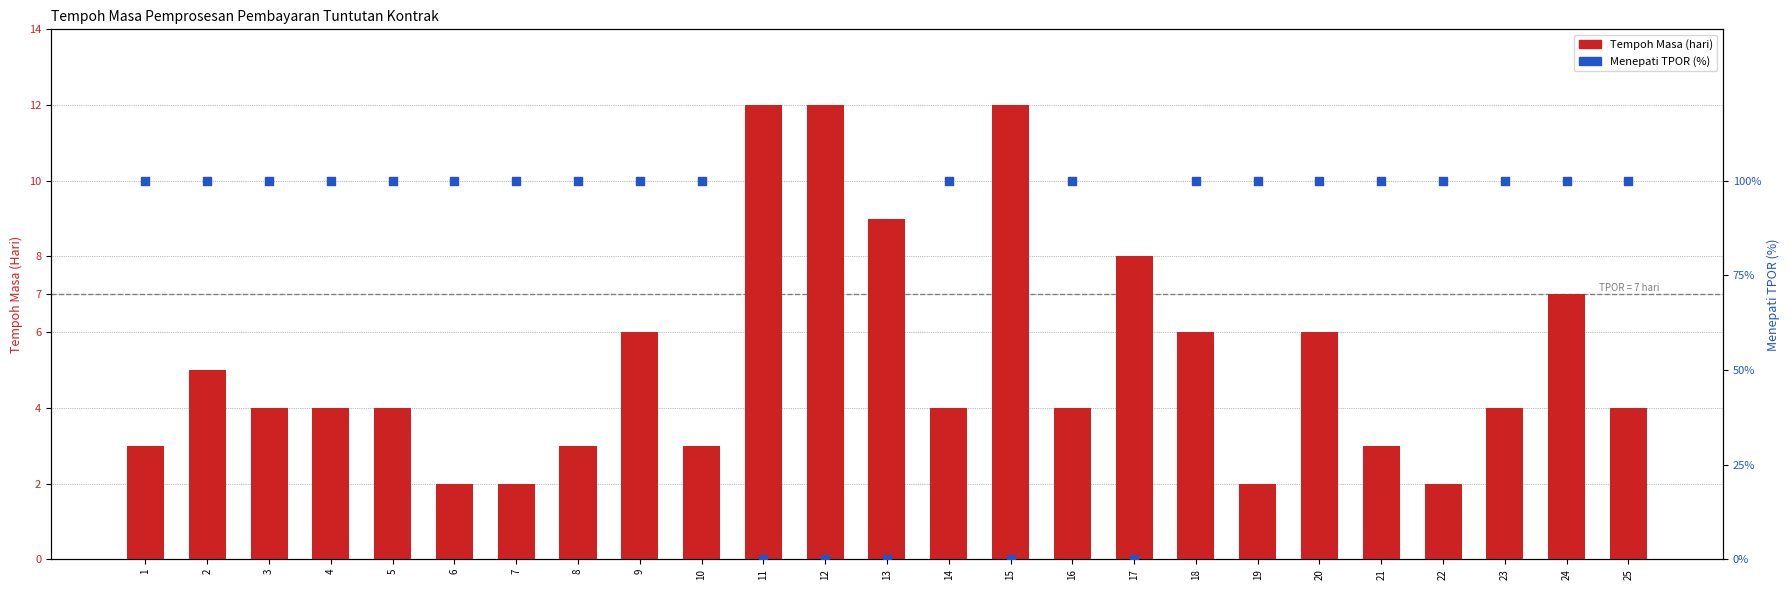

At how many categories does at least one series exceed 79?

20